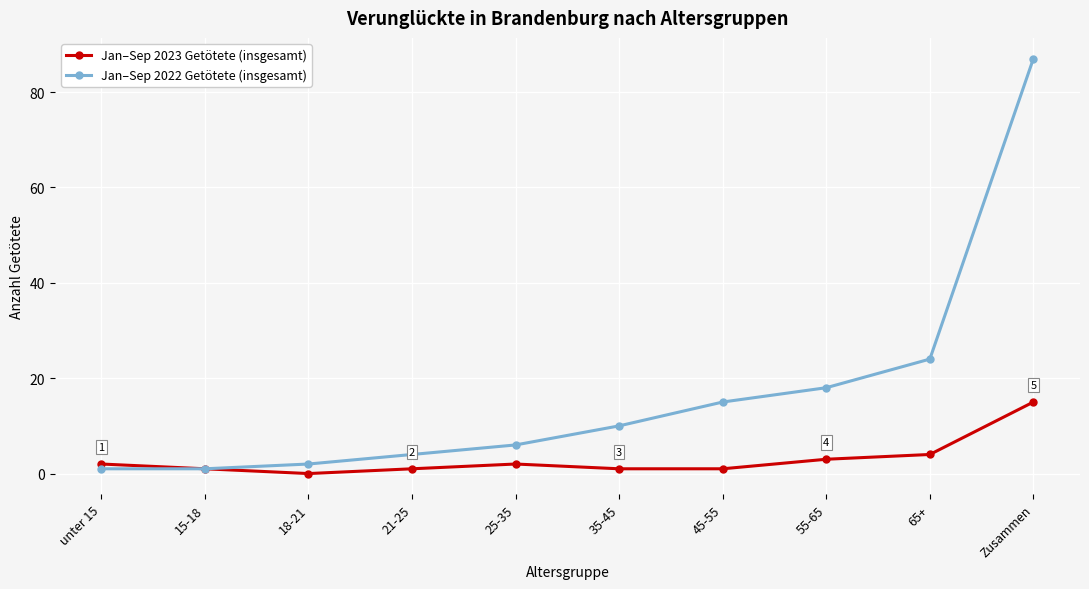

True or false: Jan–Sep 2022 Getötete (insgesamt) has more than 1 points higher than both neighbors.

False